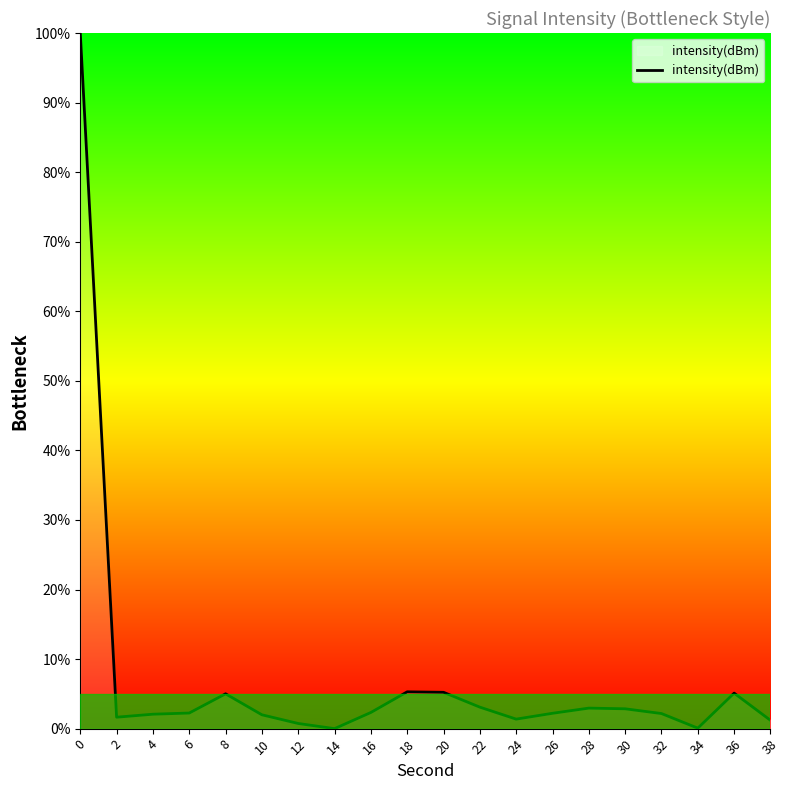

True or false: the data shows 2.0 at 10.

True